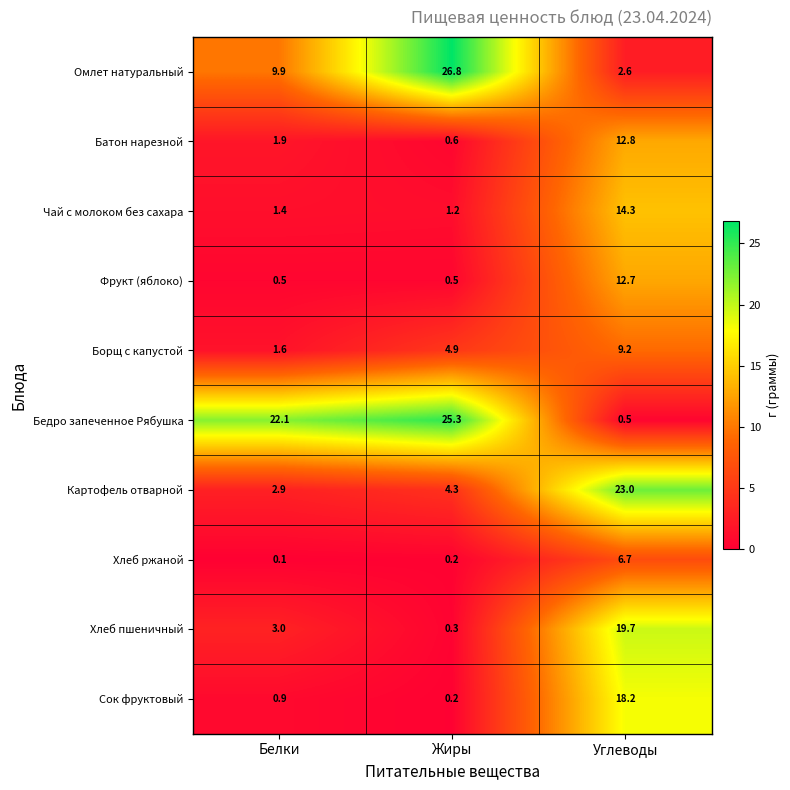

Which series changed the most between Белки and Углеводы?

Бедро запеченное Рябушка